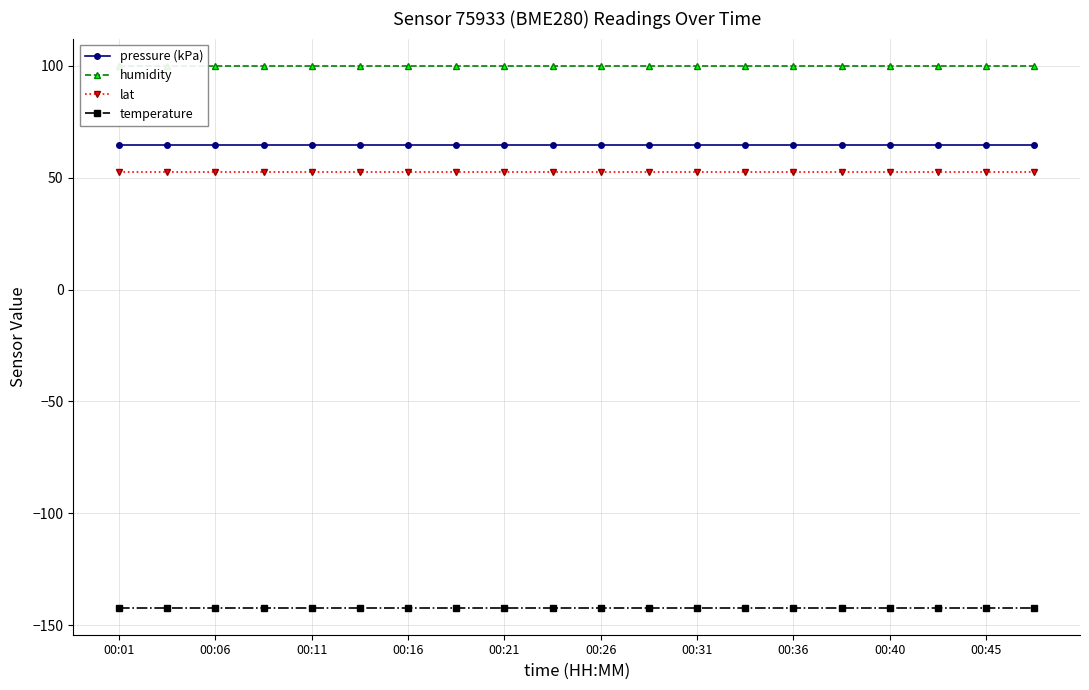

What is the maximum value for pressure (kPa)?

64.5